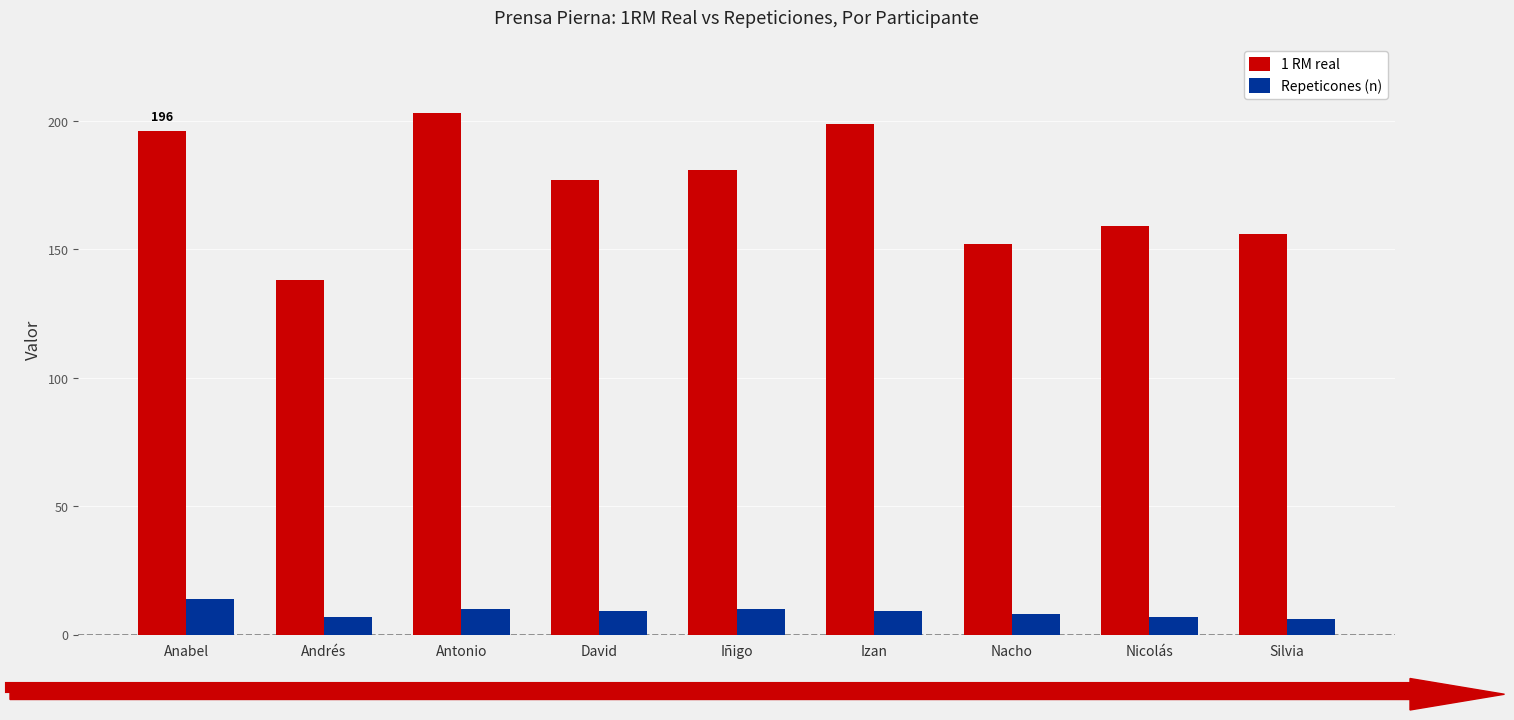

What is the greatest value displayed?

203